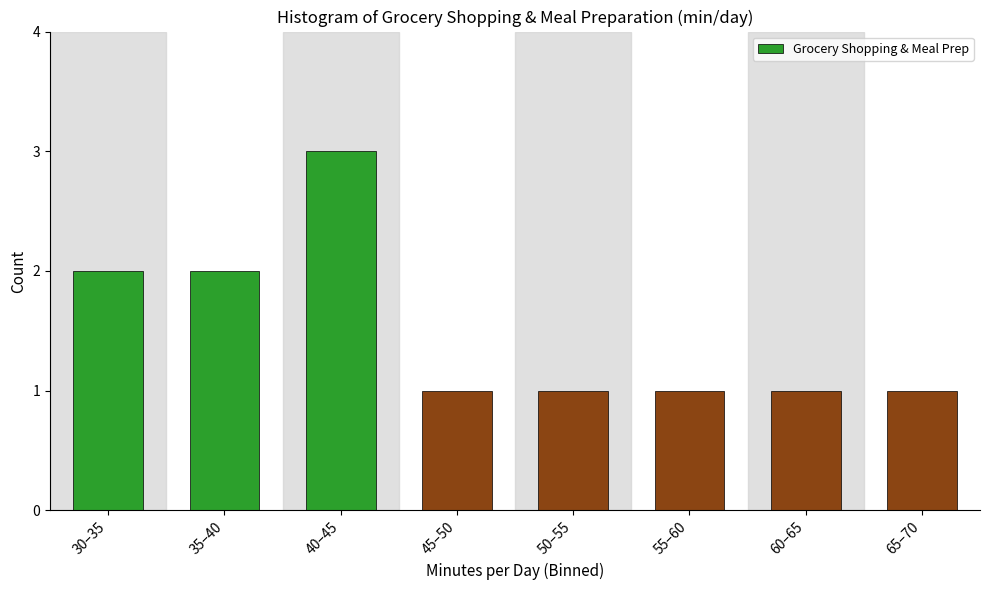

Reading right to left, what are all the values shown in this chart?

1	1	1	1	1	3	2	2